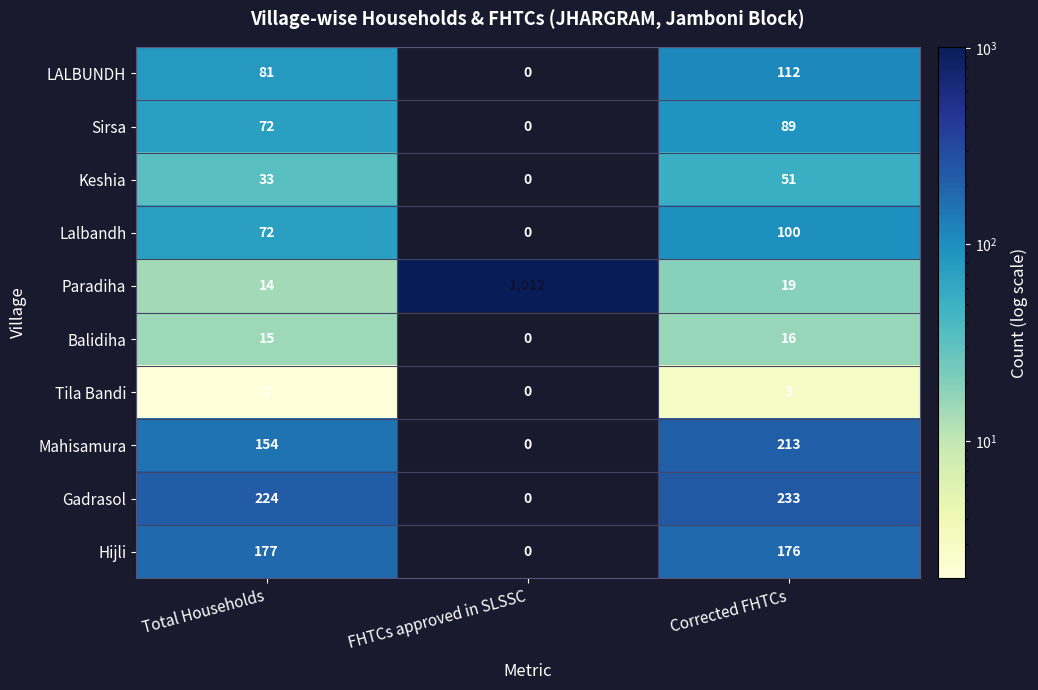

What is the difference between the highest and lowest values at Total Households?

222